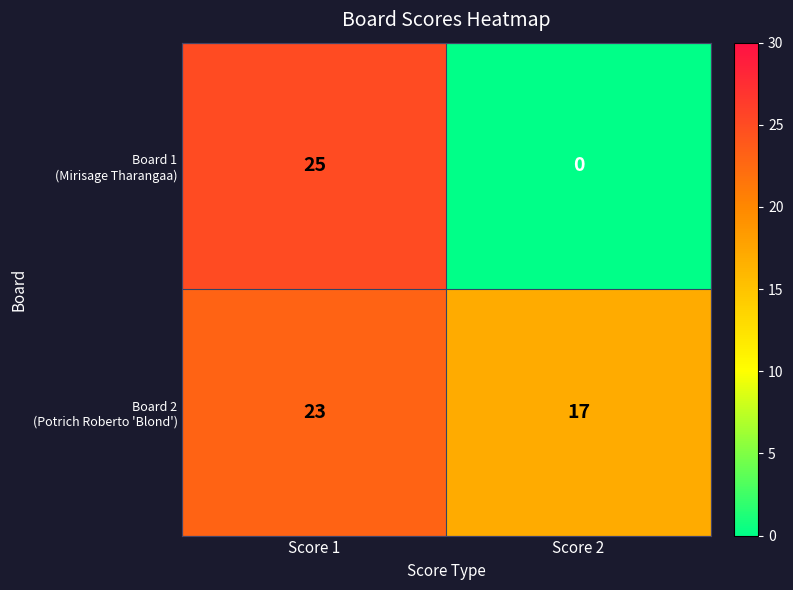

What is the greatest value displayed?

25